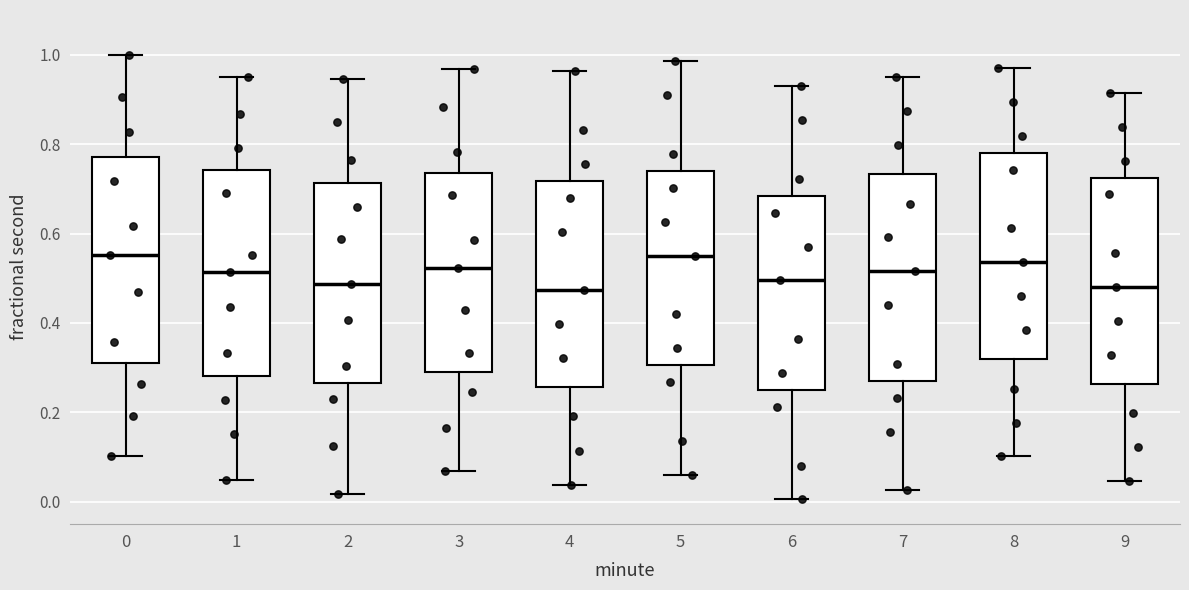

Reading left to right, transcribe this box plot: for each box, give where its median line is, the range the box spans, and where its two whiskers end, as read against the y-axis. The values are not printed on the chart, so give them approximately, as read against the axis.

0: median 0.56, box 0.32 to 0.78, whiskers 0.10 to 1.00
1: median 0.52, box 0.28 to 0.74, whiskers 0.04 to 0.96
2: median 0.48, box 0.26 to 0.72, whiskers 0.02 to 0.94
3: median 0.52, box 0.28 to 0.74, whiskers 0.06 to 0.96
4: median 0.48, box 0.26 to 0.72, whiskers 0.04 to 0.96
5: median 0.56, box 0.30 to 0.74, whiskers 0.06 to 0.98
6: median 0.50, box 0.26 to 0.68, whiskers 0.00 to 0.92
7: median 0.52, box 0.28 to 0.74, whiskers 0.02 to 0.94
8: median 0.54, box 0.32 to 0.78, whiskers 0.10 to 0.98
9: median 0.48, box 0.26 to 0.72, whiskers 0.04 to 0.92